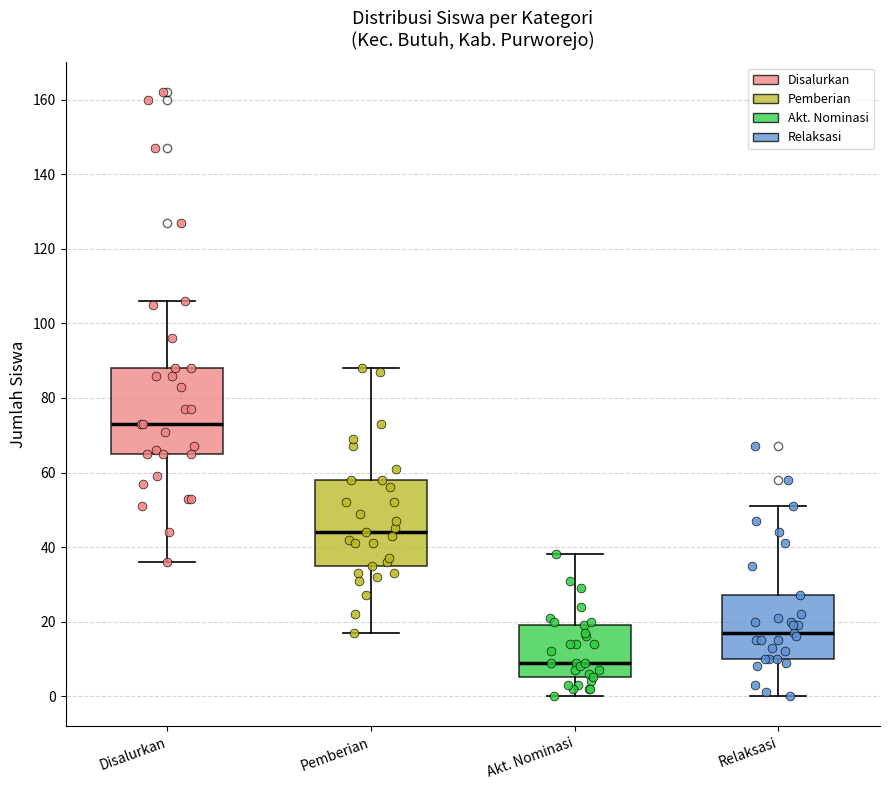

Reading left to right, transcribe this box plot: for each box, give where its median line is, the range the box spans, and where its two whiskers end, as read against the y-axis. The values are not printed on the chart, so give them approximately, as read against the axis.

Disalurkan: median 74, box 66 to 88, whiskers 36 to 106
Pemberian: median 44, box 36 to 58, whiskers 18 to 88
Akt. Nominasi: median 10, box 6 to 20, whiskers 0 to 38
Relaksasi: median 18, box 10 to 28, whiskers 0 to 52